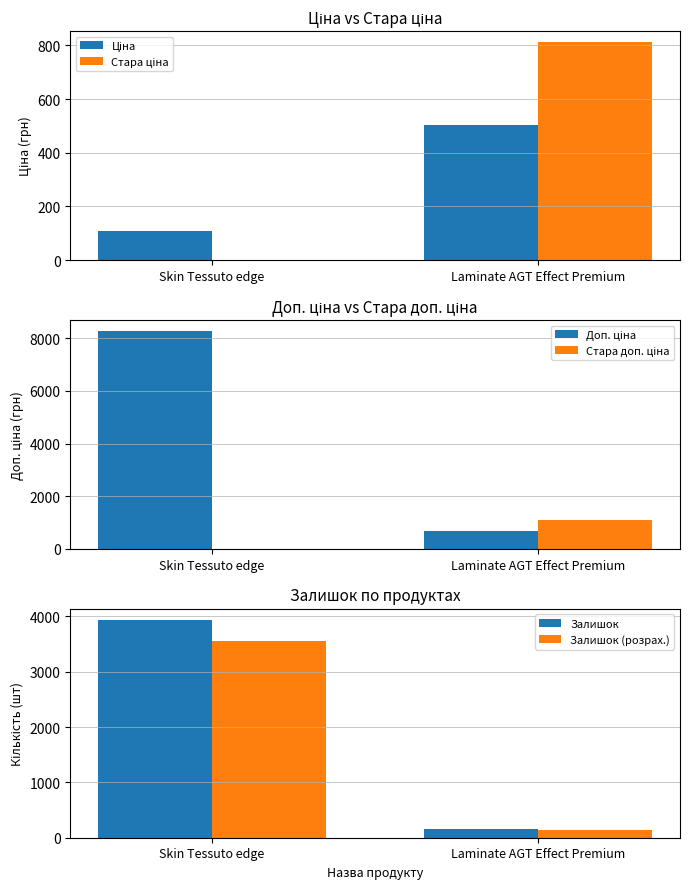

How many bars are there in total?

12